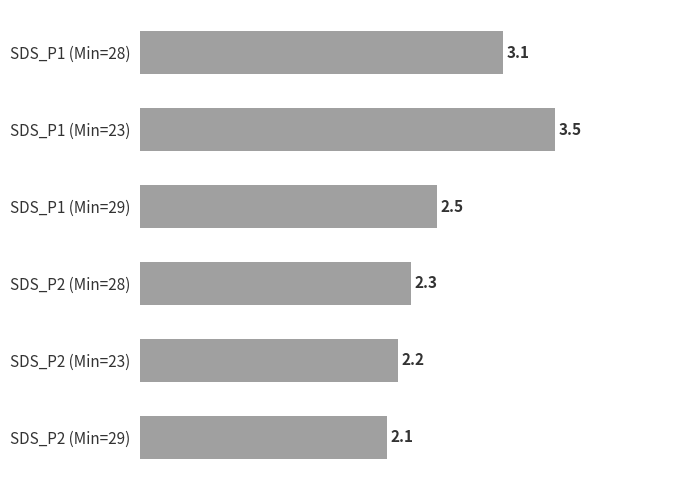

The value at SDS_P1 (Min=23) is 3.5. True or false?

True